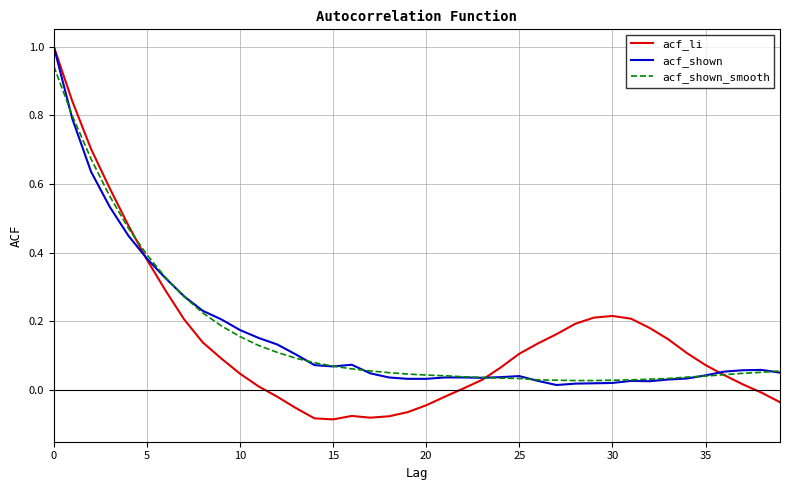

What is the highest value of the acf_shown series?

1.0